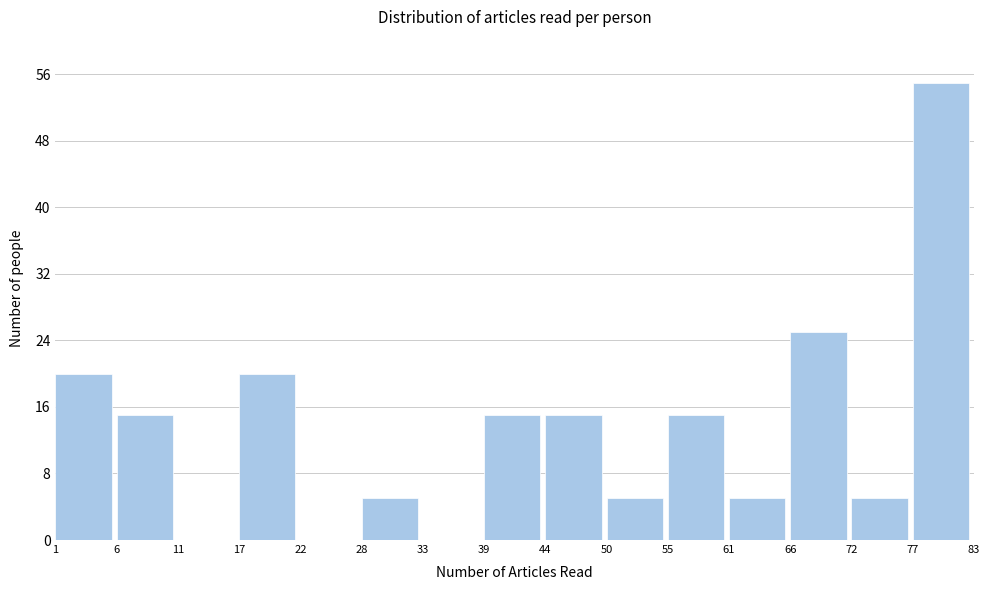

Reading left to right, transcribe all the data shown in this chart.

1=20	6=15	11=0	17=20	22=0	28=5	33=0	39=15	44=15	50=5	55=15	61=5	66=25	72=5	77=55